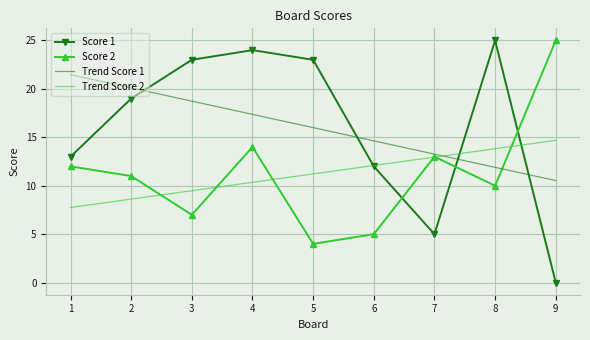

What is the total value across all series at 2?

58.7